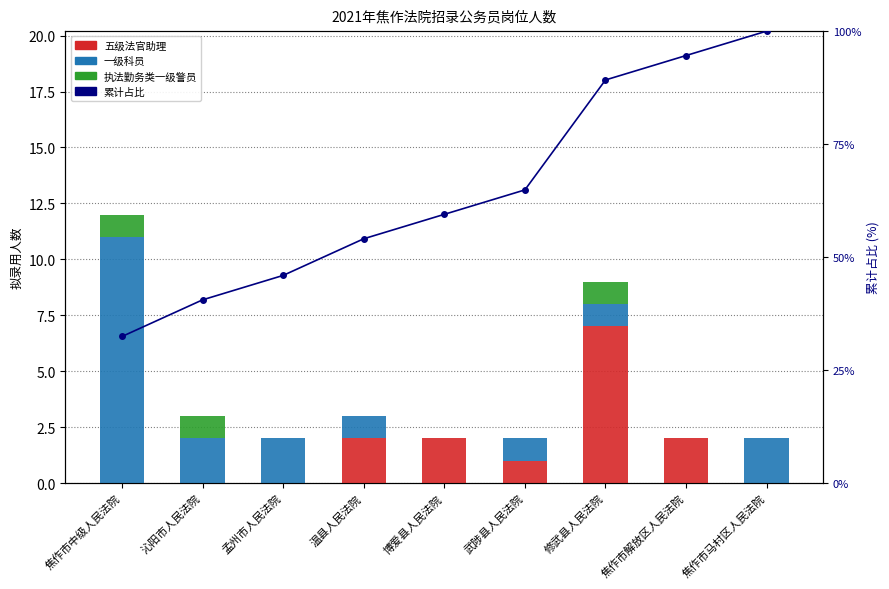

What is the maximum value for 五级法官助理?

7.0